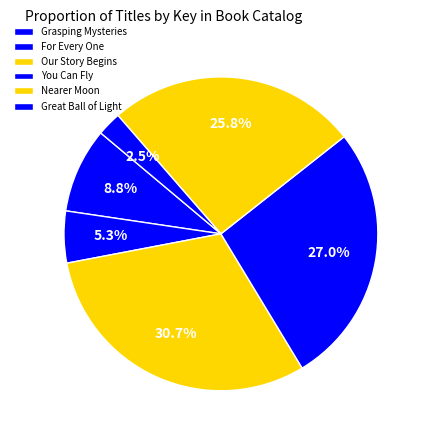

Is Grasping Mysteries the majority of the pie?

No